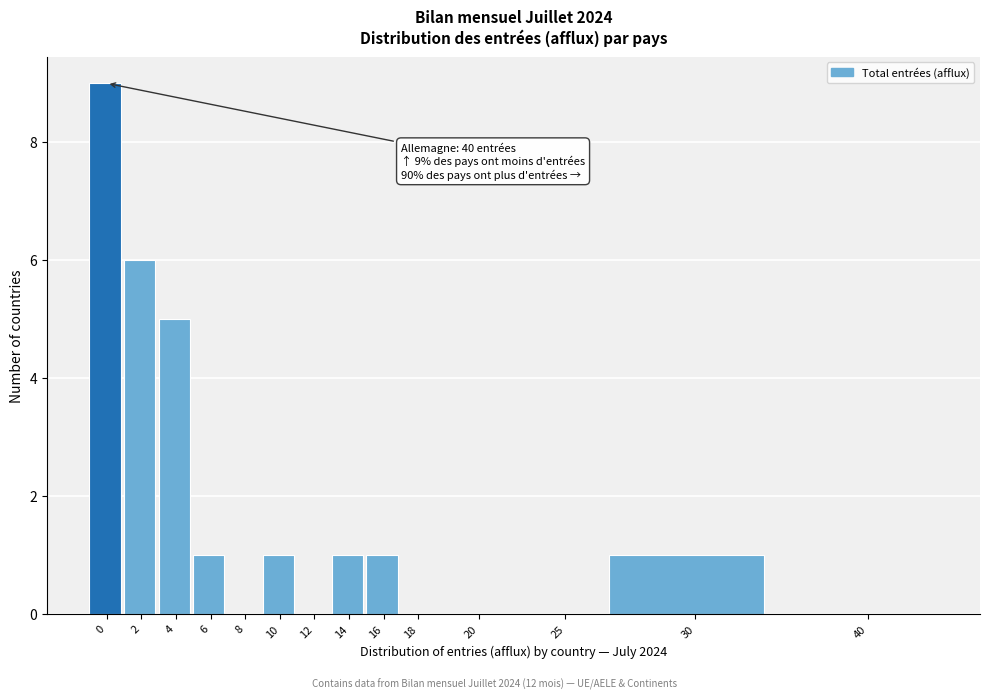

Reading left to right, list all the values displayed in this chart.

0=9	2=6	4=5	6=1	8=0	10=1	12=0	14=1	16=1	18=0	20=0	25=0	30=1	40=0